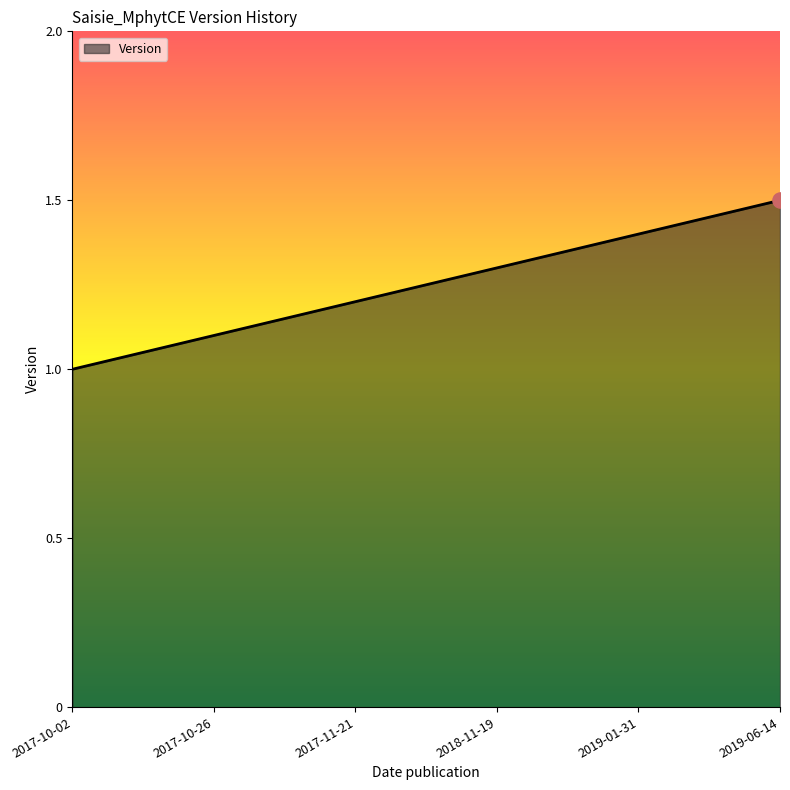

Between 2017-10-02 and 2019-06-14, which is larger?

2019-06-14